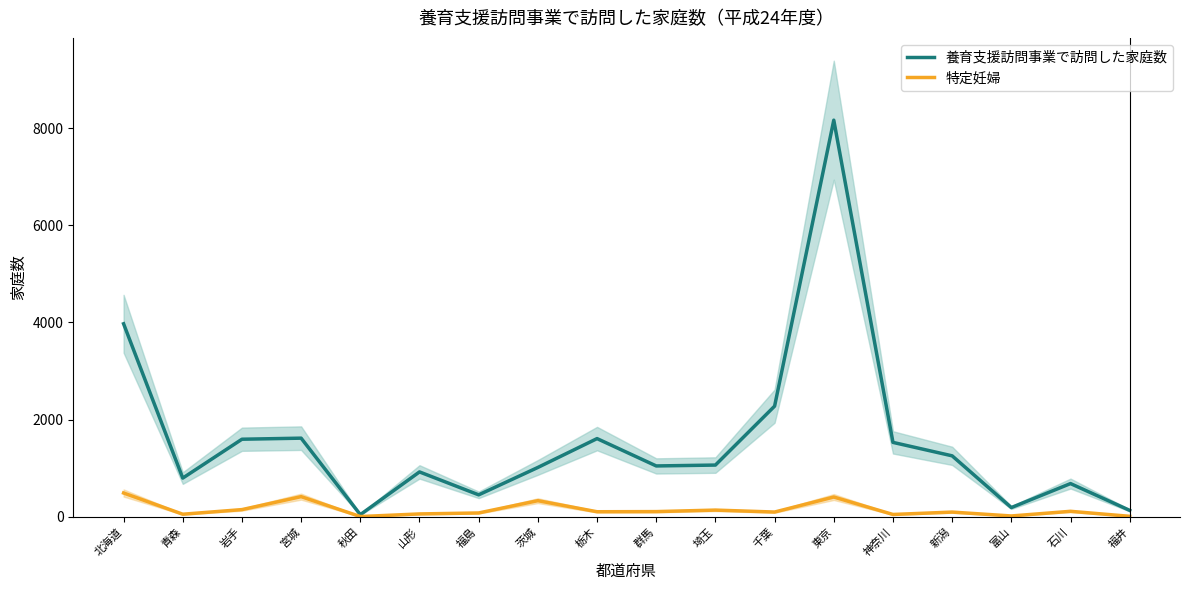

True or false: 特定妊婦 has a value of 4 at 秋田.

False